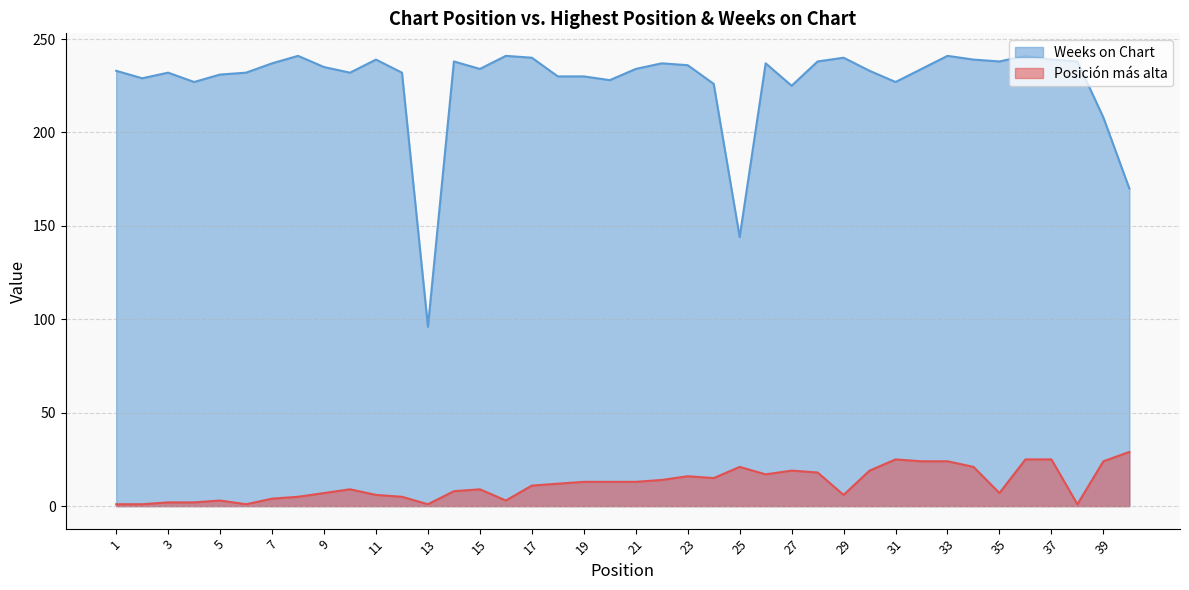

At which category does the chart reach its peak across all series?

8